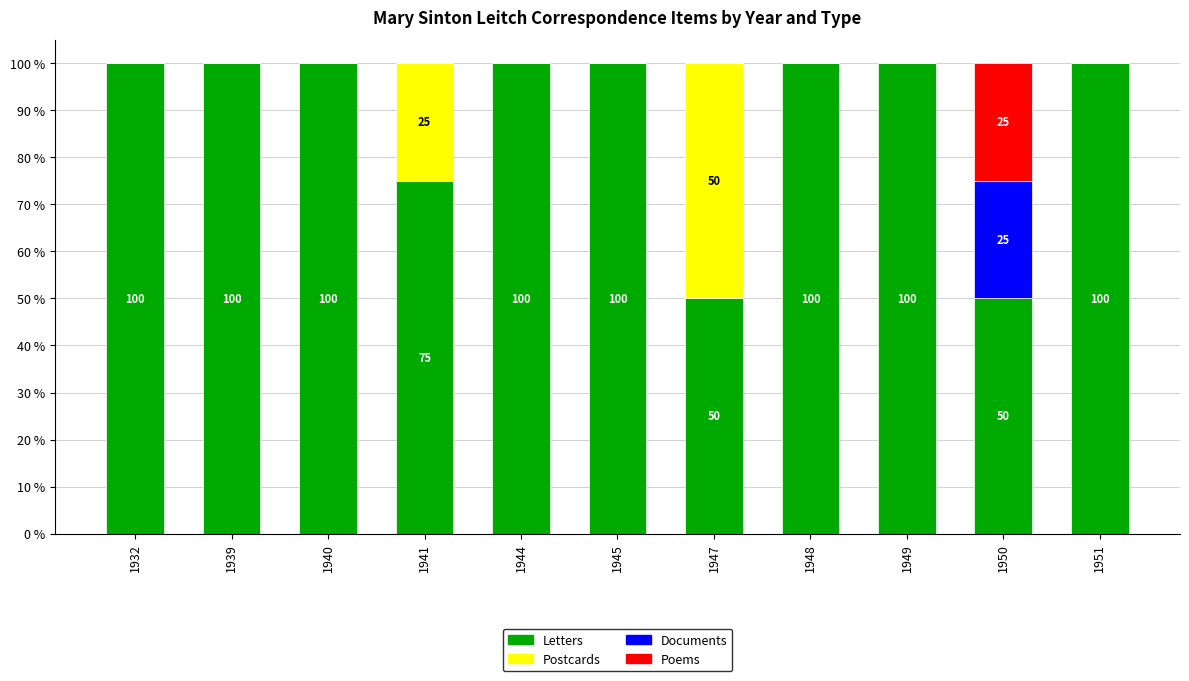

What is the total value across all series at 1947?

100